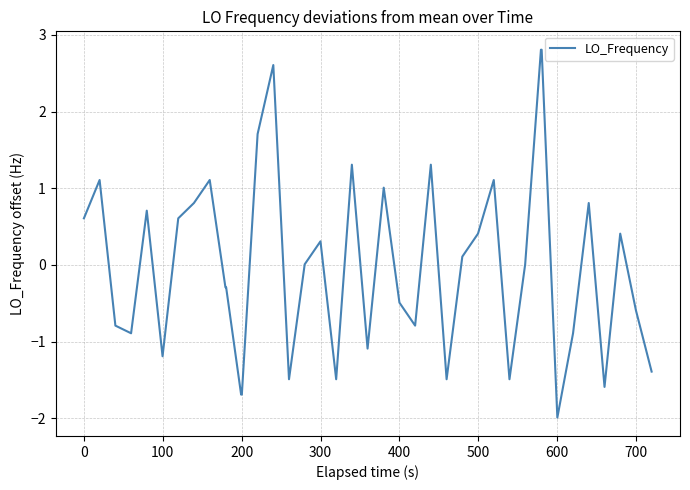

What is the difference between the maximum and minimum values?

4.8